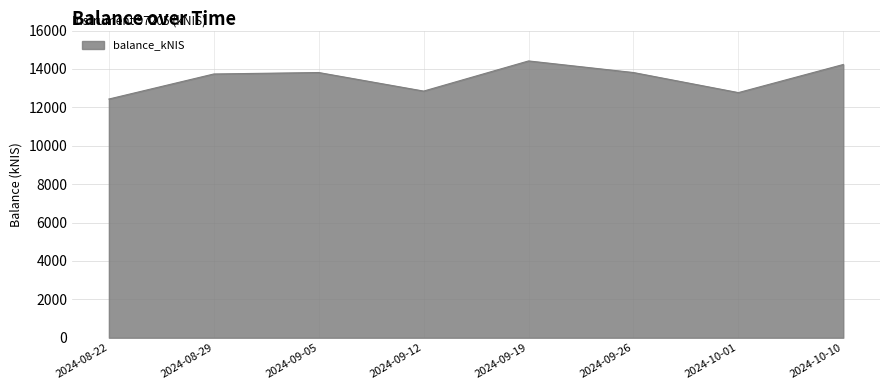

Which label corresponds to the smallest value in the chart?

2024-08-22